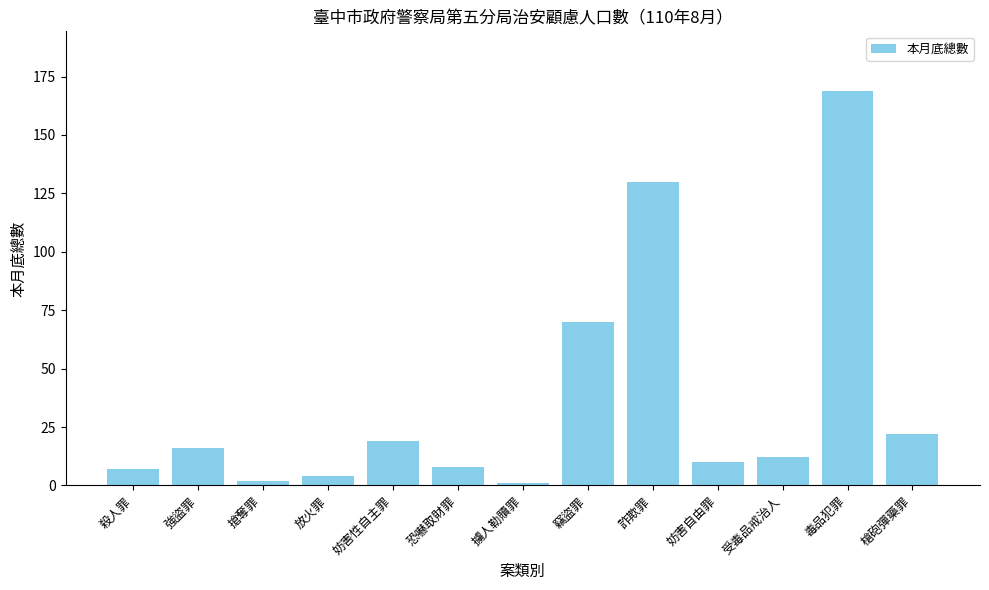

Reading left to right, list all the values displayed in this chart.

殺人罪=7	強盜罪=16	搶奪罪=2	放火罪=4	妨害性自主罪=19	恐嚇取財罪=8	擄人勒贖罪=1	竊盜罪=70	詐欺罪=130	妨害自由罪=10	受毒品戒治人=12	毒品犯罪=169	槍砲彈藥罪=22